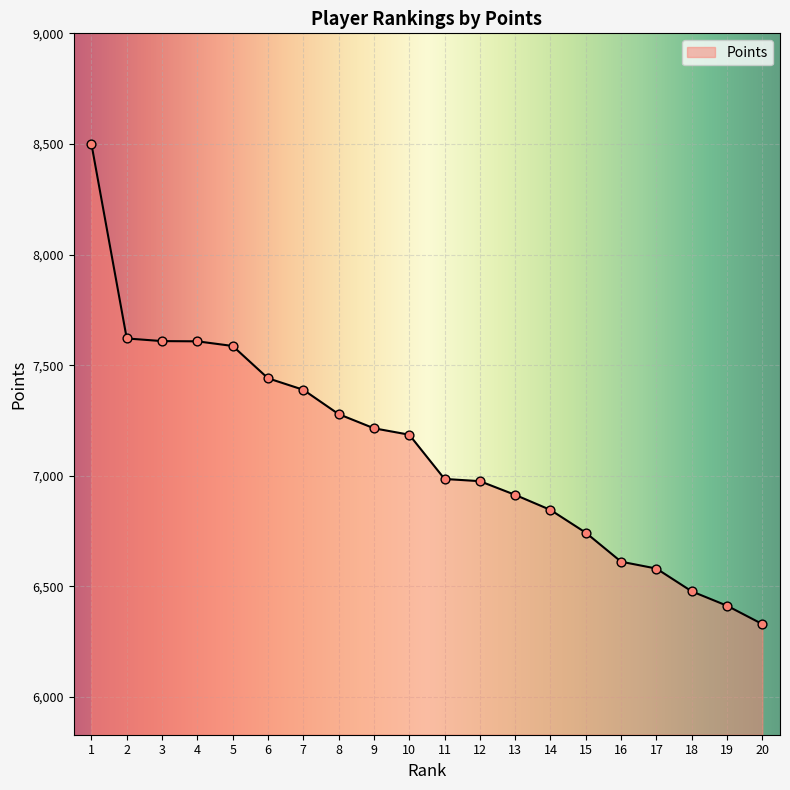

Which has a higher value, 17 or 15?

15